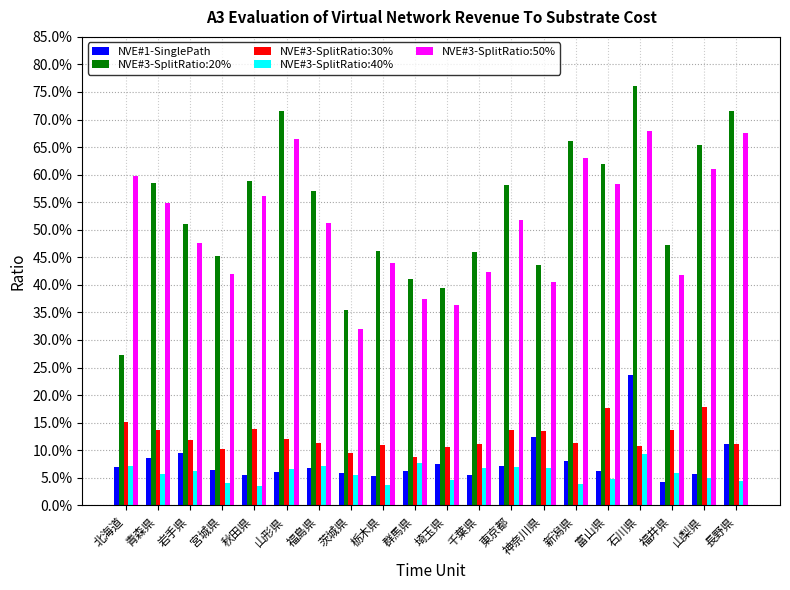

Does the chart contain stacked bars?

No